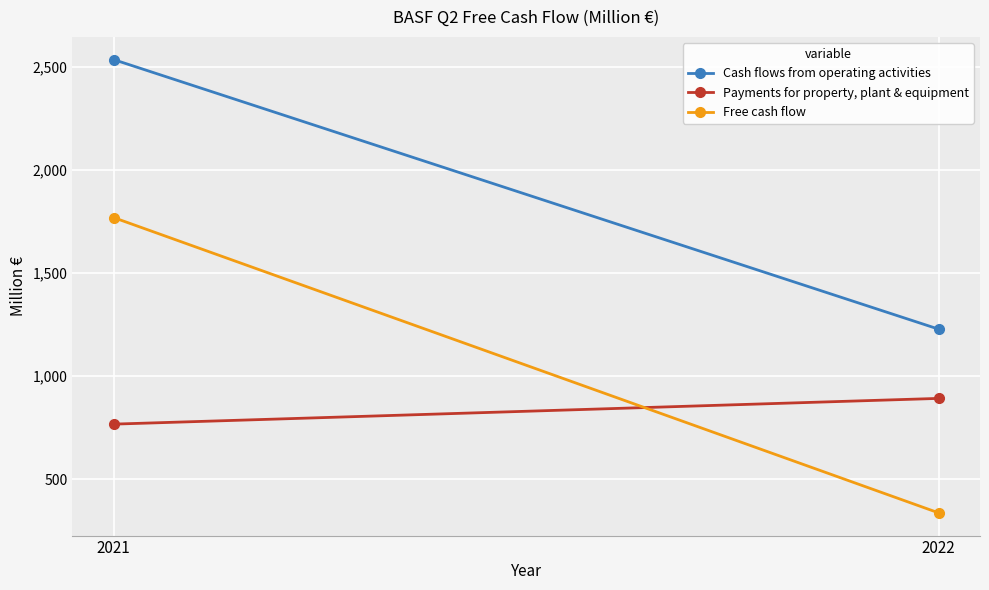

Count the number of data series in this chart.

3